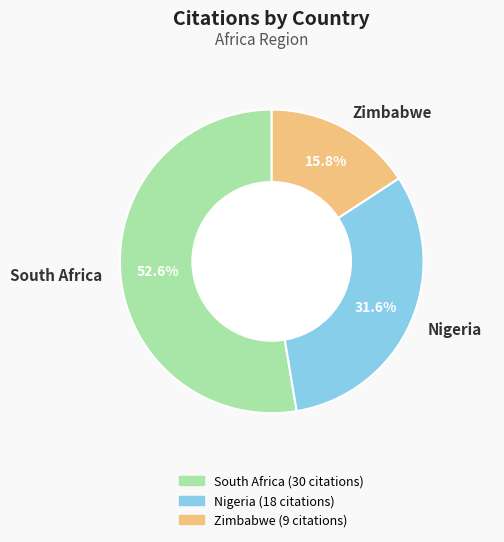

True or false: Nigeria accounts for 32% of the total.

True